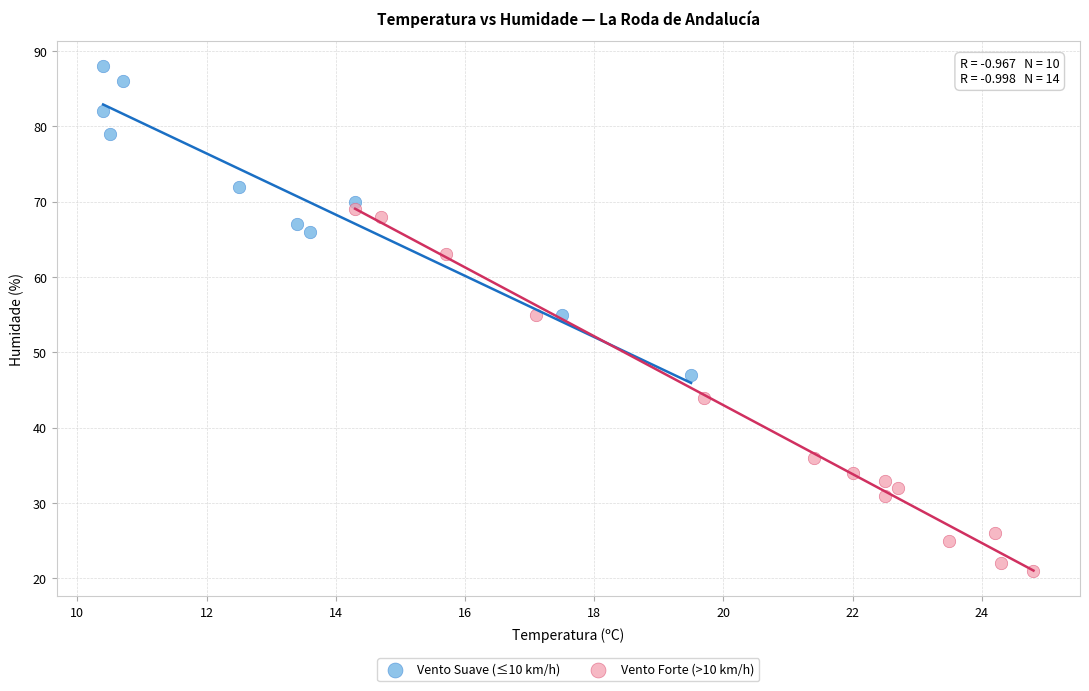

Which series contains the lowest Y value?

Vento Forte (>10 km/h)